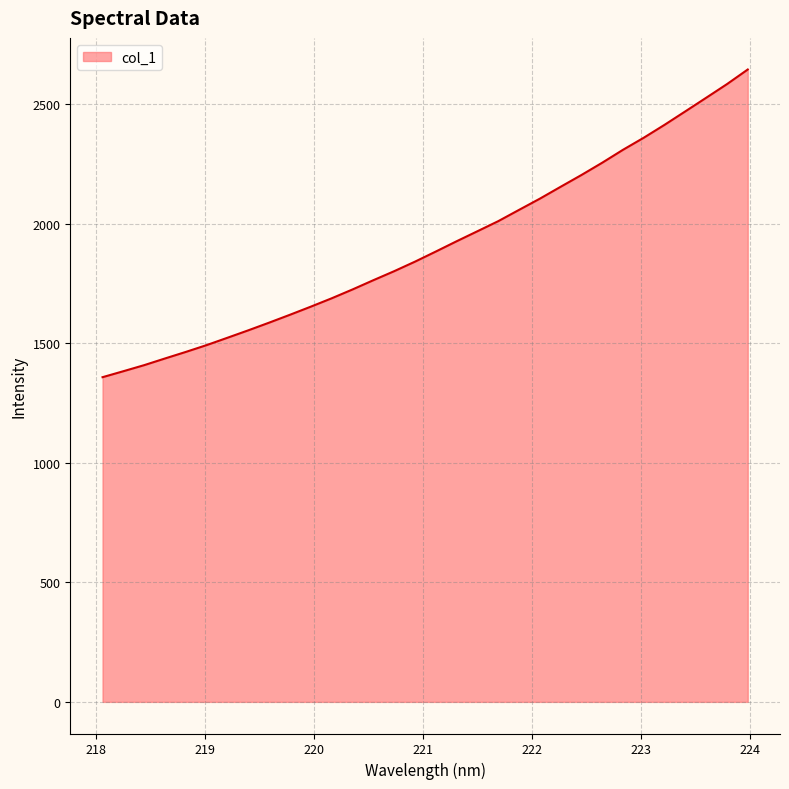

What is the greatest value displayed?

2644.2